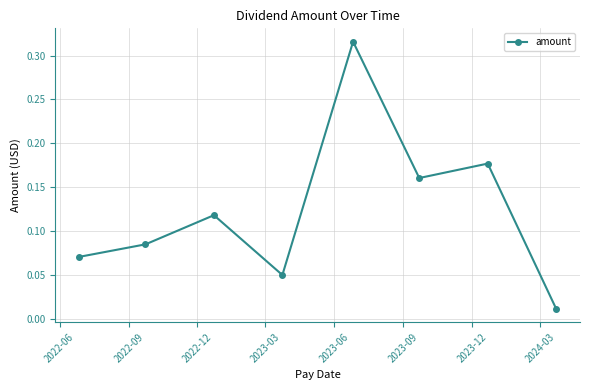

True or false: the data has more than 0 interior local peaks.

True